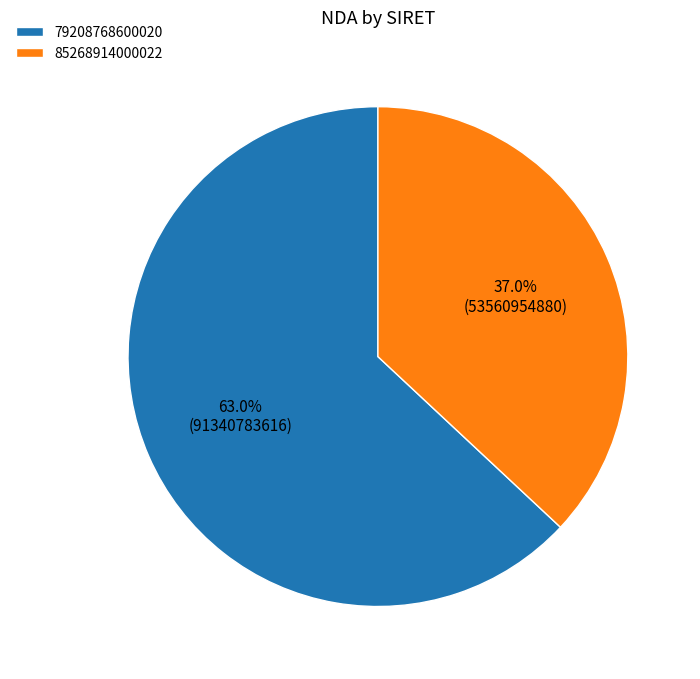

Rank the categories by value from lowest to highest.

85268914000022, 79208768600020